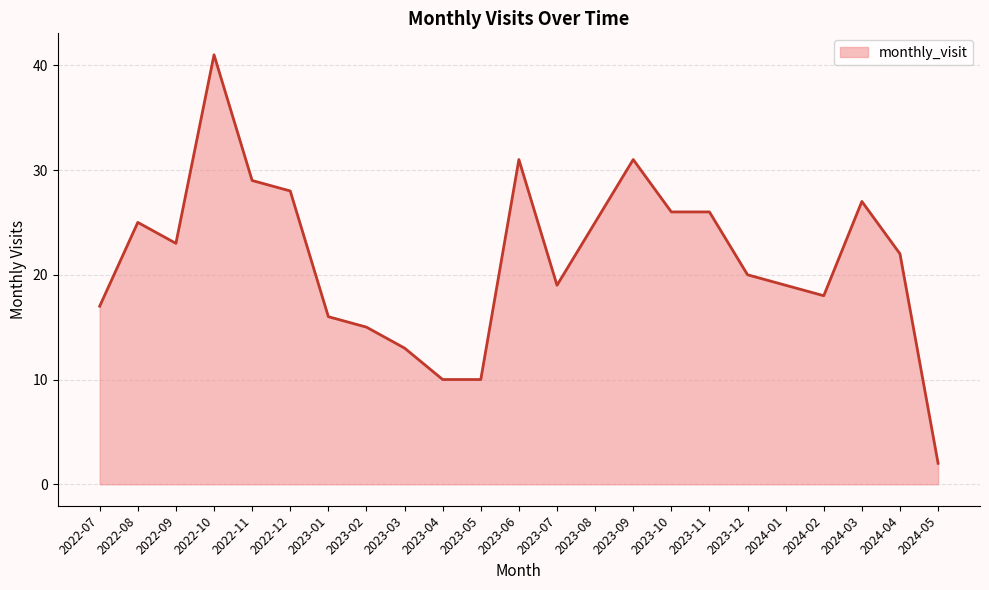

True or false: there are more than 0 points higher than both neighbors.

True